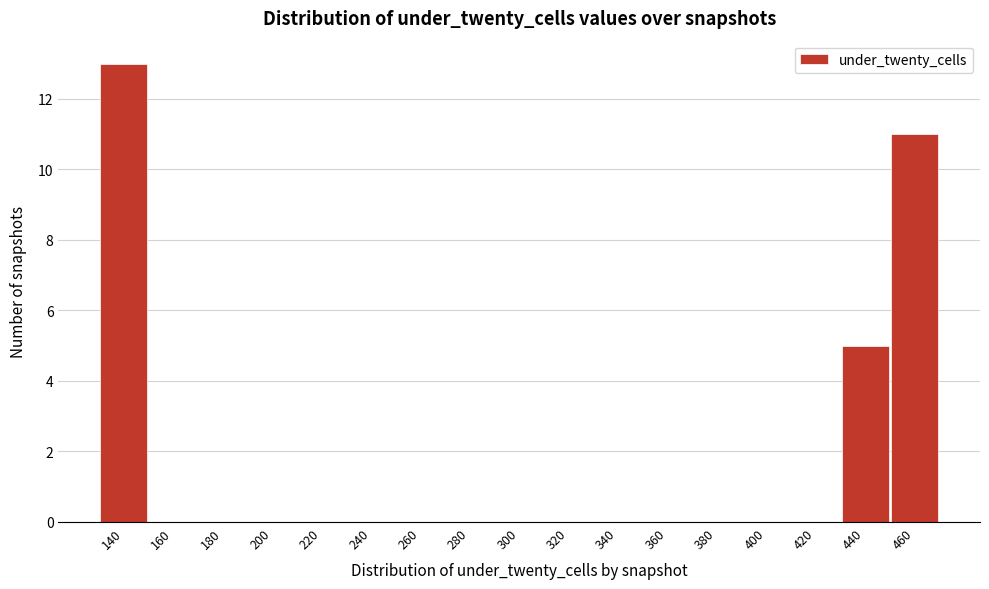

Reading left to right, extract all data points from this chart.

140=13	160=0	180=0	200=0	220=0	240=0	260=0	280=0	300=0	320=0	340=0	360=0	380=0	400=0	420=0	440=5	460=11